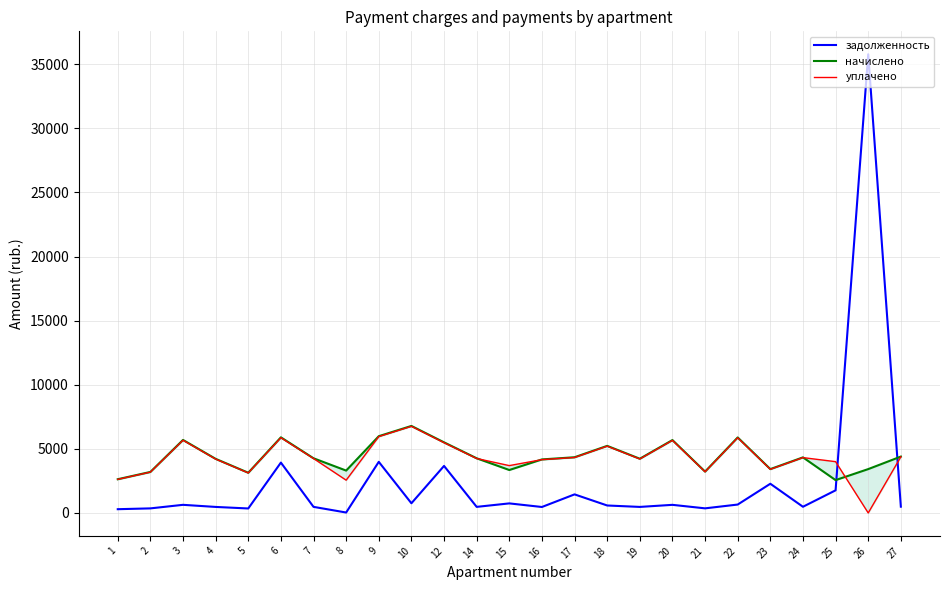

List the labels in order of уплачено value, smallest first.

26, 8, 1, 5, 2, 21, 23, 15, 25, 16, 4, 19, 7, 14, 24, 17, 27, 18, 12, 20, 3, 22, 6, 9, 10